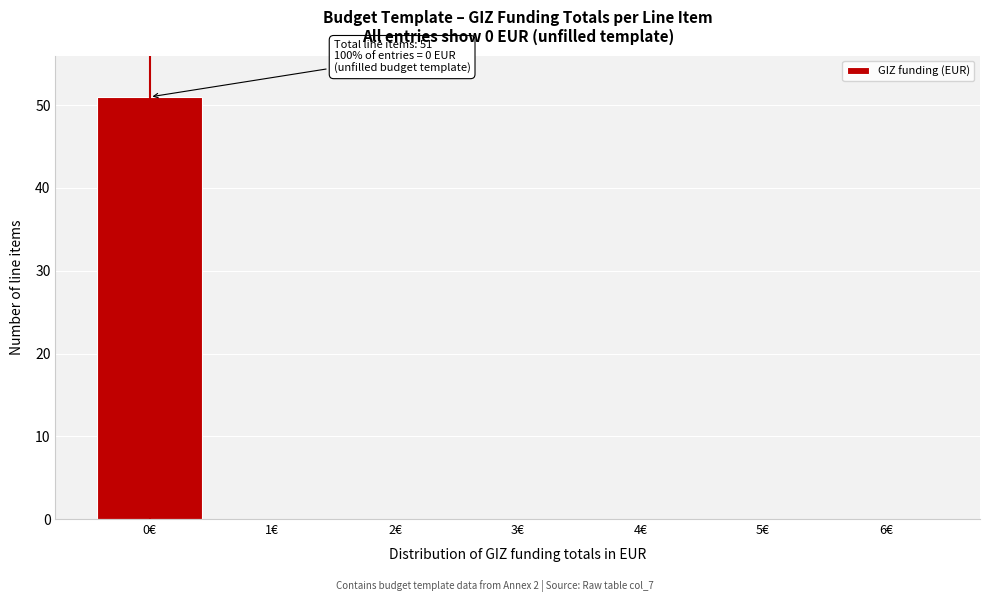

Over which range of the x-axis is the bar tallest?

-0.5 to 0.5